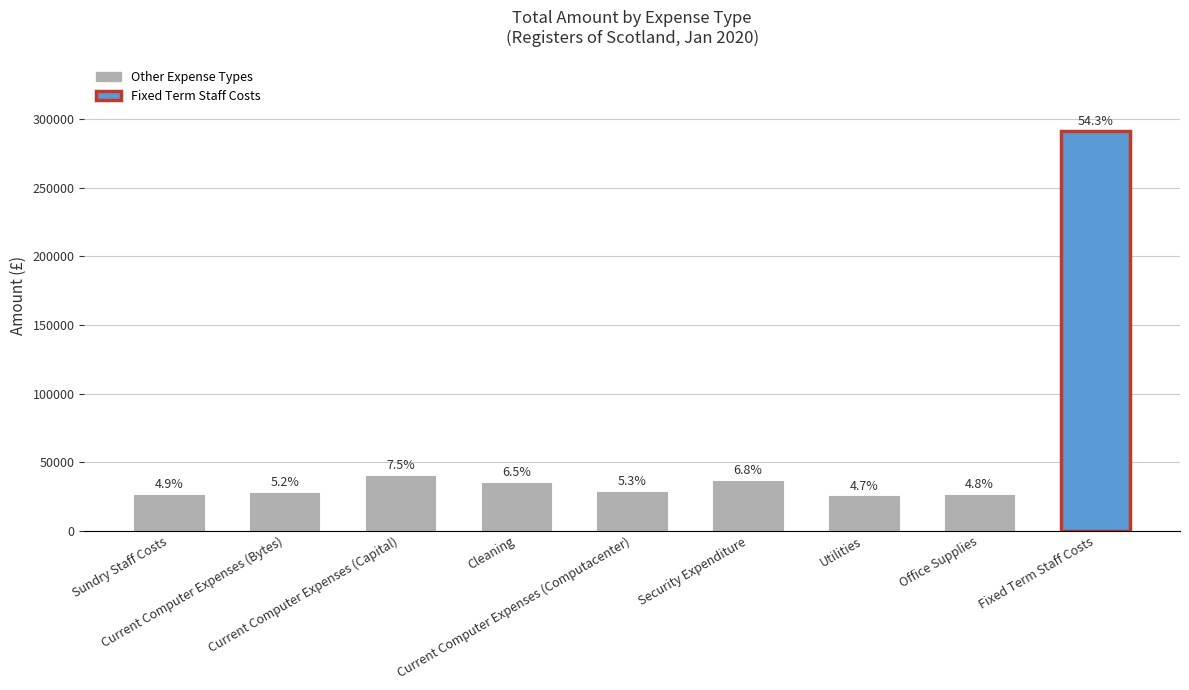

What is the value of the 6th bar from the left?

36303.6